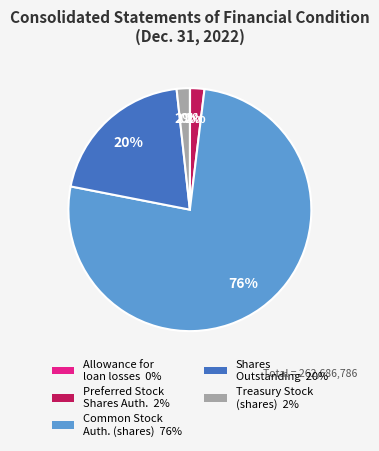

To the nearest percent, what is the difference between the largest and smallest slice percentages?

76%